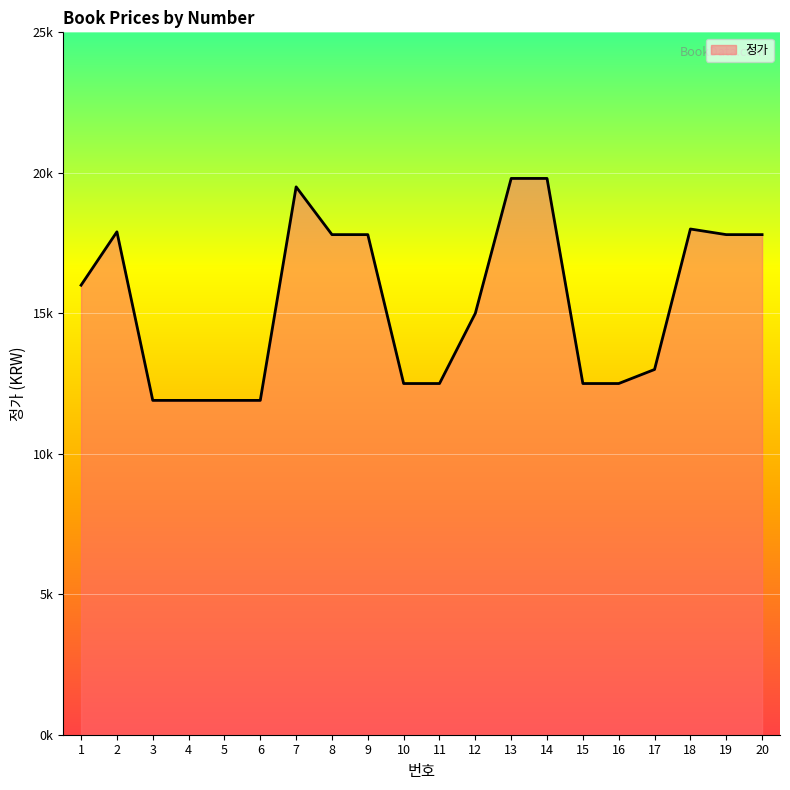

What is the value of the 16th point from the left?

12500